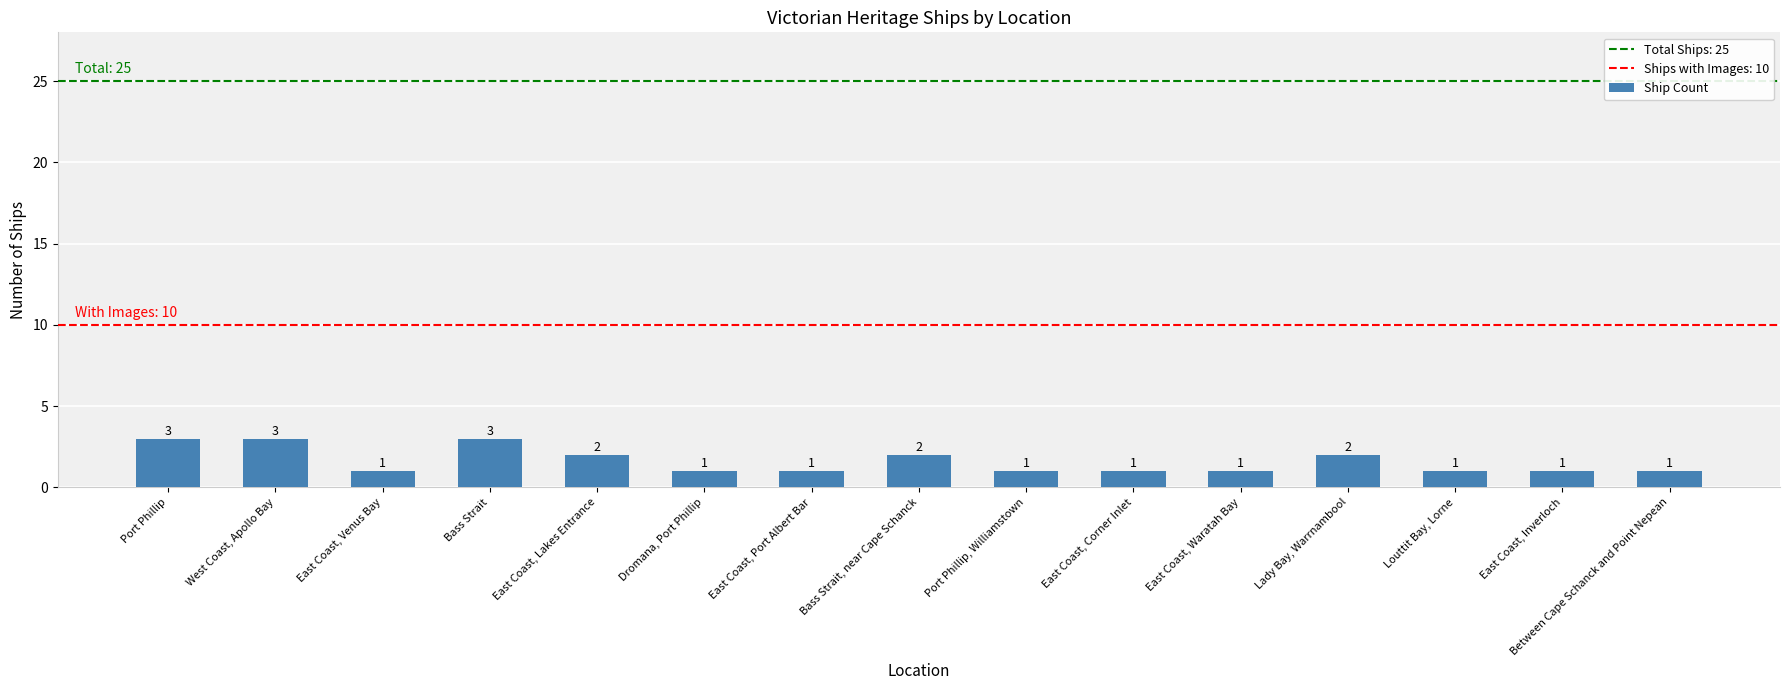

What is the label of the 10th bar from the left?

East Coast, Corner Inlet